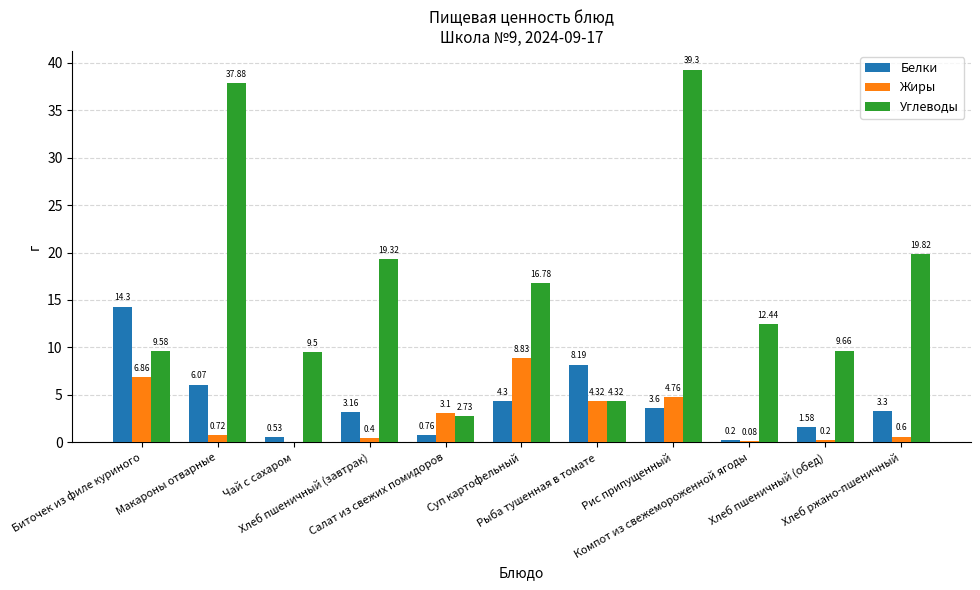

What are all the series names shown in the legend?

Белки, Жиры, Углеводы